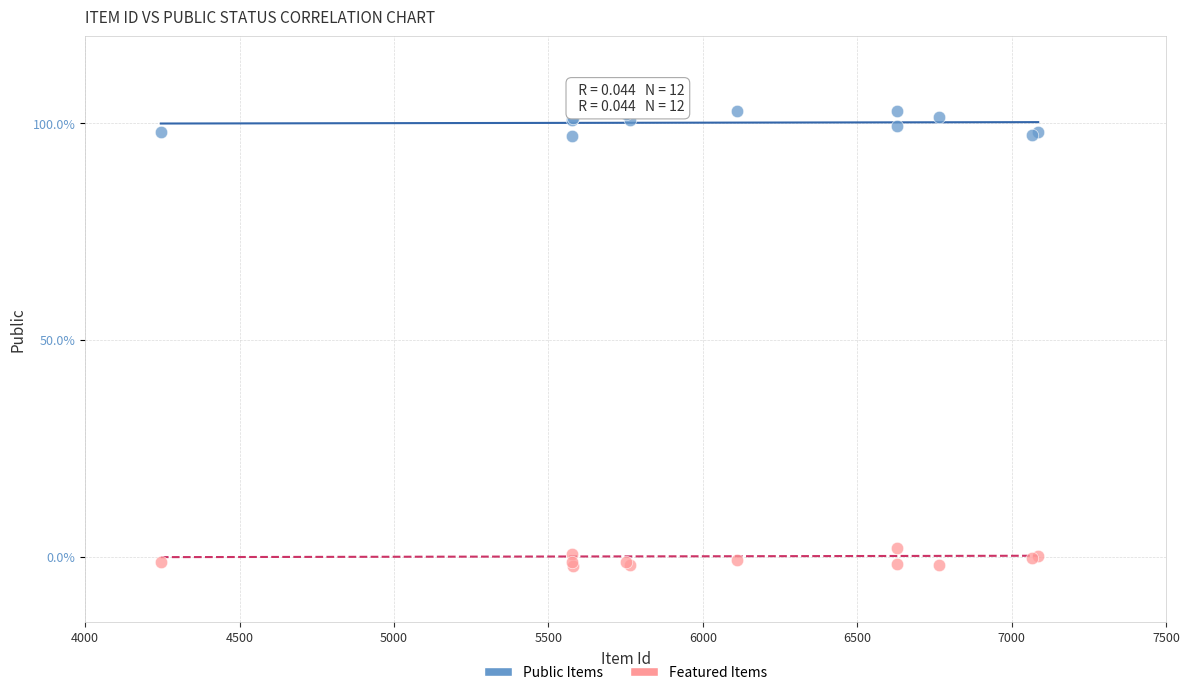

What are all the series names shown in the legend?

Public Items, Featured Items